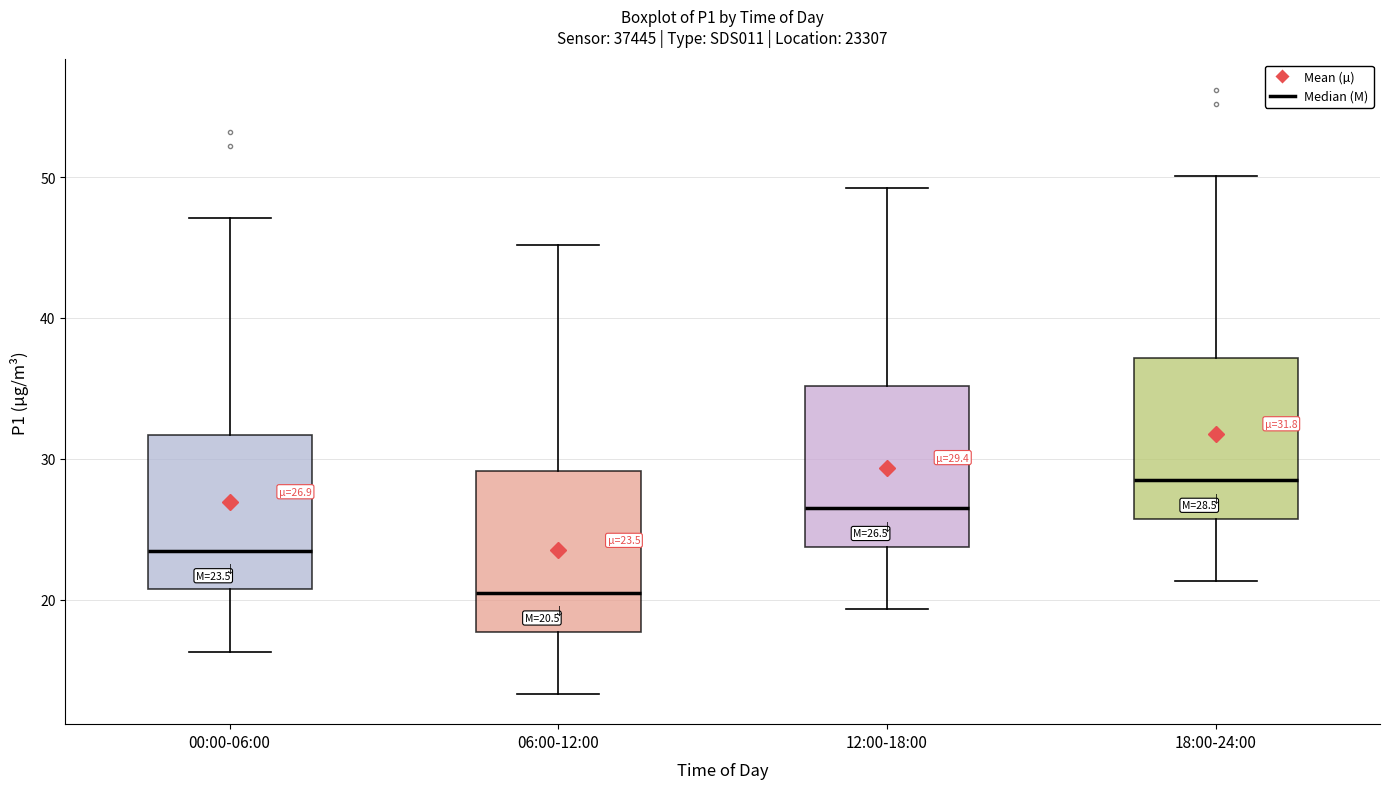

Which box has the highest median line?

18:00-24:00